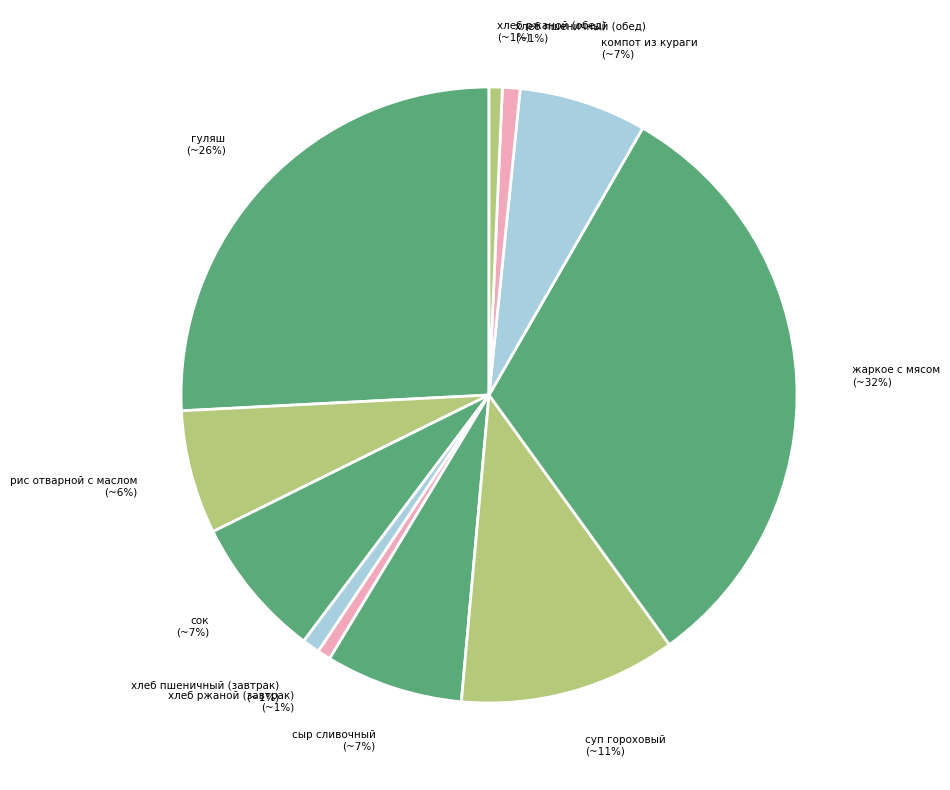

Is it true that компот из кураги is 7% of the pie?

True